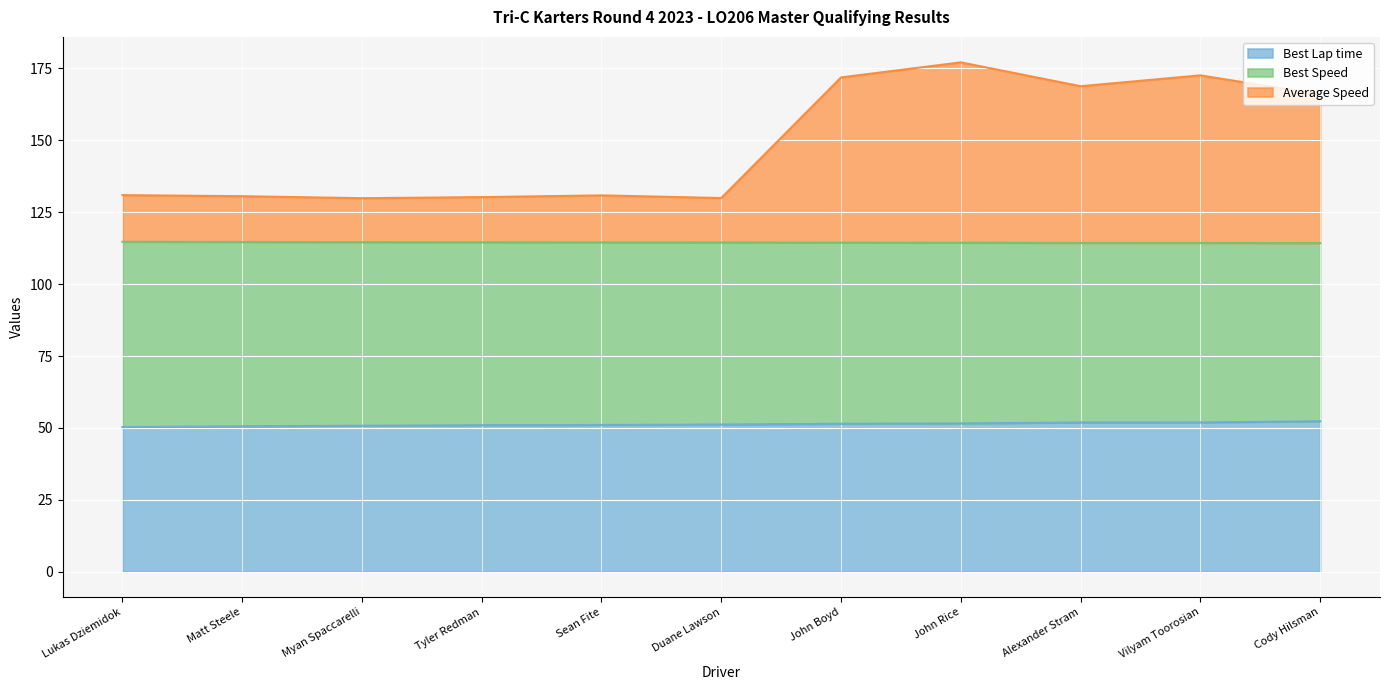

Reading left to right, extract all data points from this chart.

Total Time: 130.9	130.6	129.9	130.3	130.9	129.9	171.9	177.1	168.8	172.6	165.9
Best Lap time: 50.3	50.5	50.8	50.9	51.0	51.2	51.4	51.5	51.9	51.9	52.3
Best Speed: 114.7	114.6	114.6	114.5	114.5	114.5	114.4	114.4	114.3	114.3	114.2